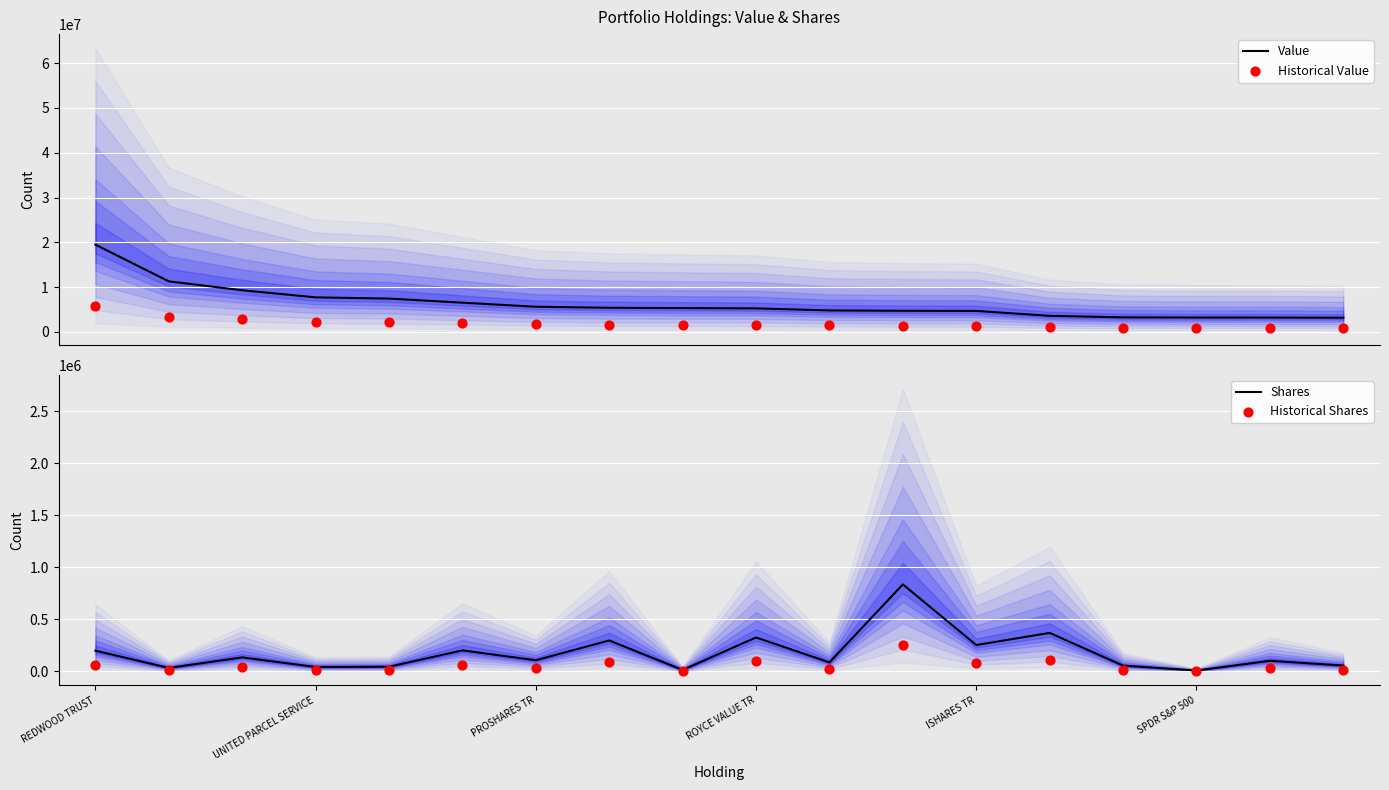

Which series has the largest total across all categories?

Value